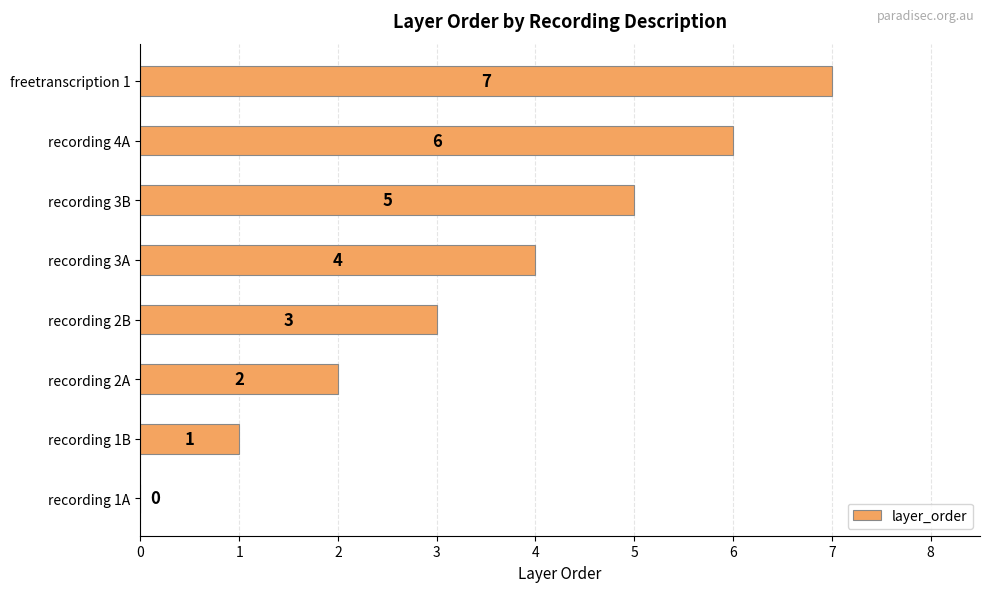

Are the bars horizontal?

Yes